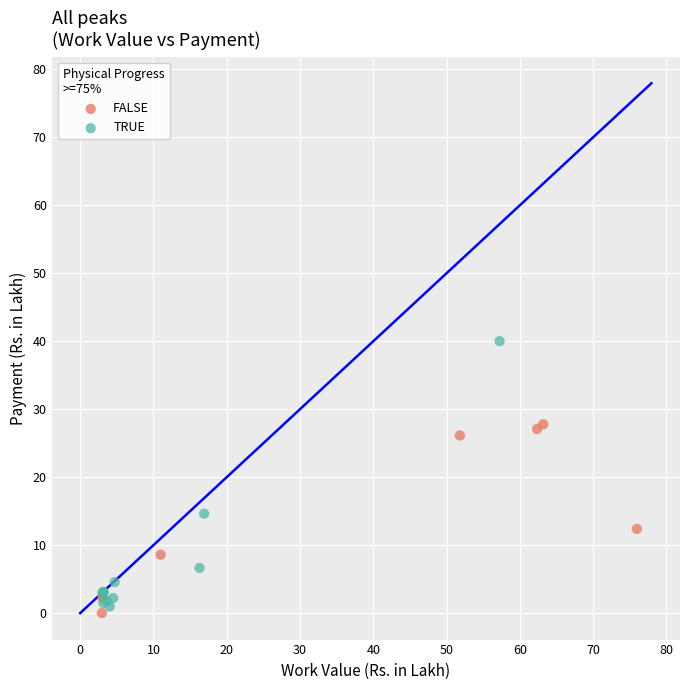

Which series has the widest spread of Y values?

TRUE